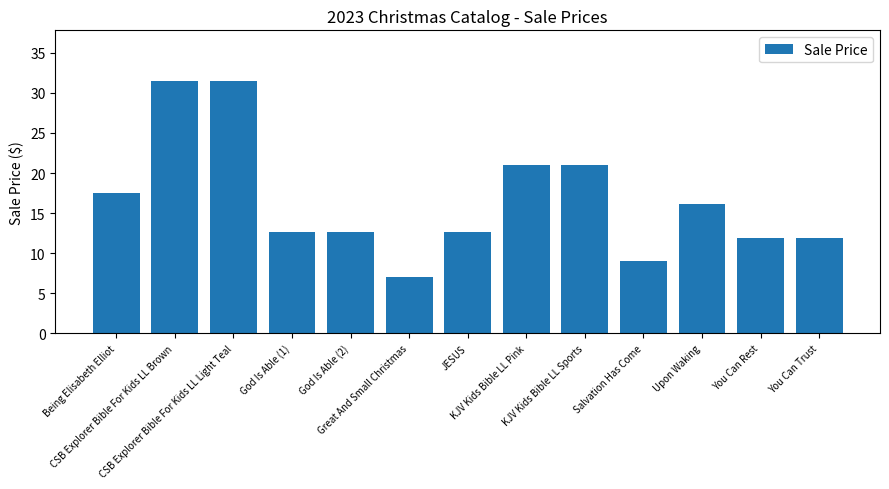

What is the greatest value displayed?

31.5